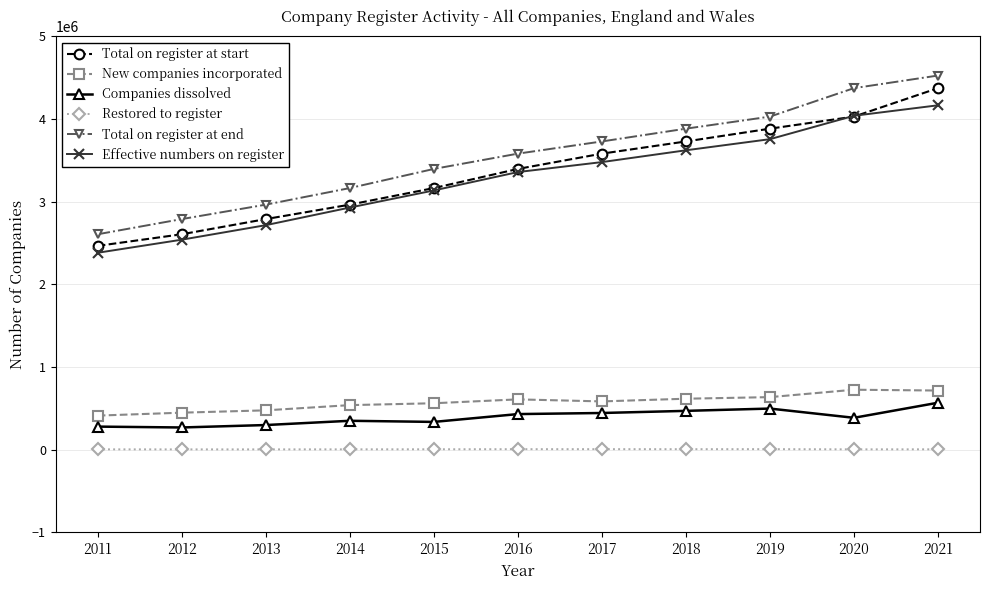

At 2012, list the series in order from largest to smallest.

Total on register at end, Total on register at start, Effective numbers on register, New companies incorporated, Companies dissolved, Restored to register